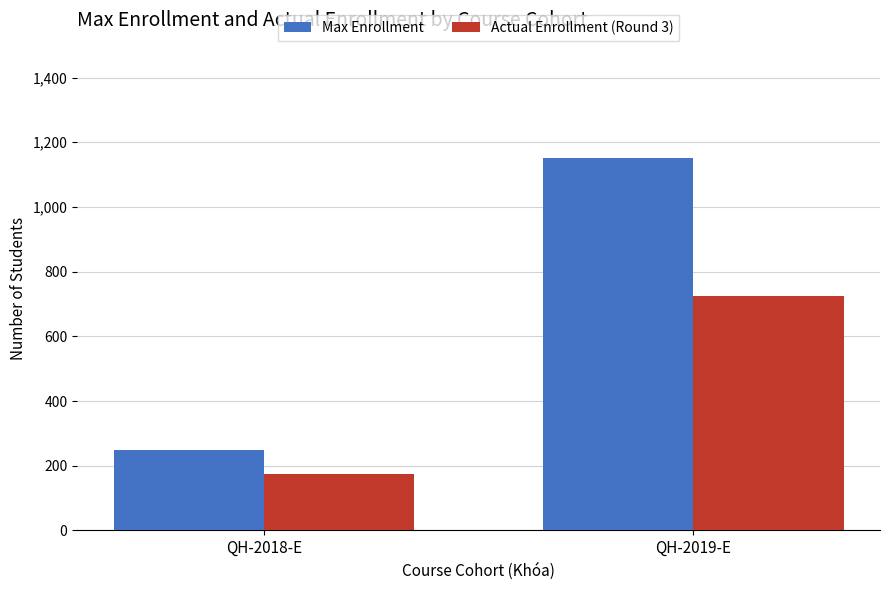

Which series has the largest range (max minus min)?

Max Enrollment